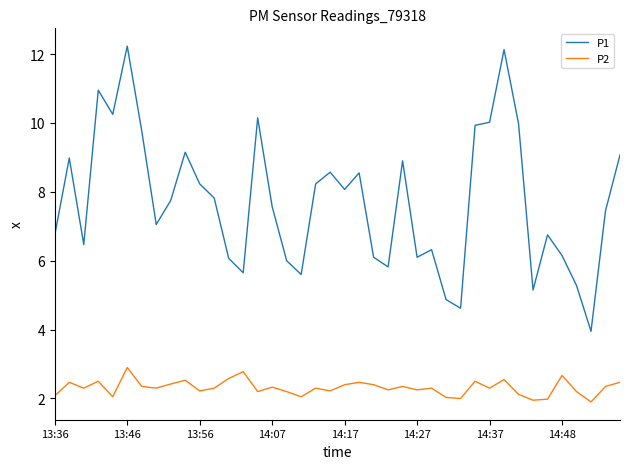

What is the greatest value displayed?

12.2